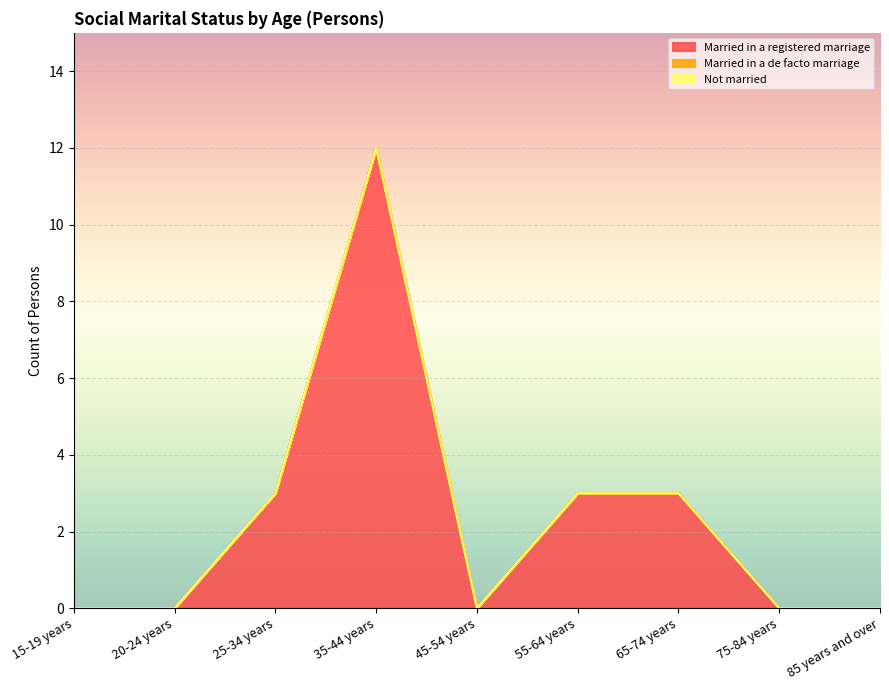

What are all the series names shown in the legend?

Married in a registered marriage, Married in a de facto marriage, Not married